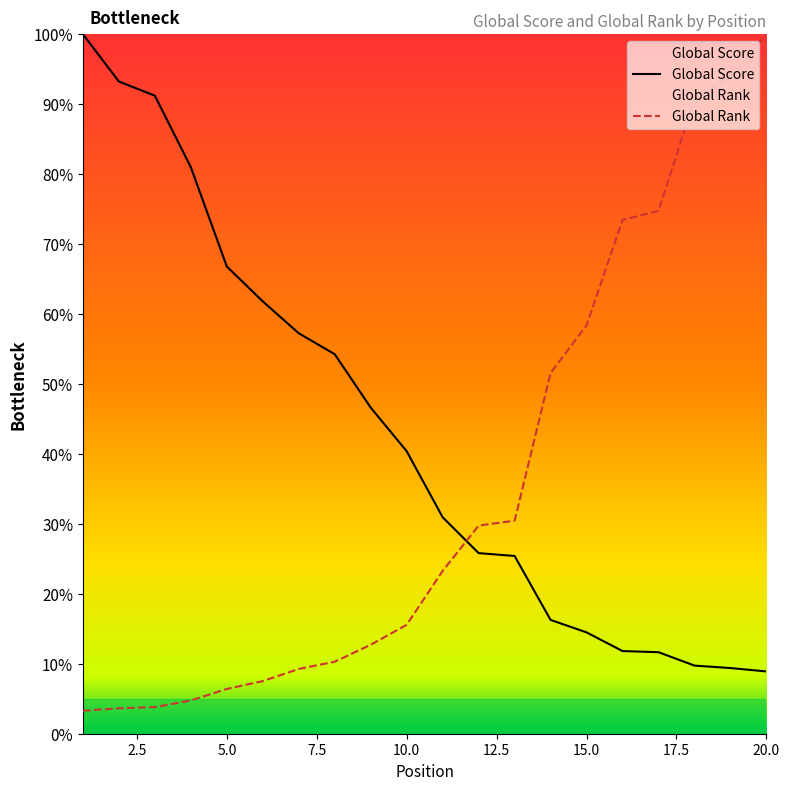

What is the sum of the Global Rank values at 12 and 9?

42.5